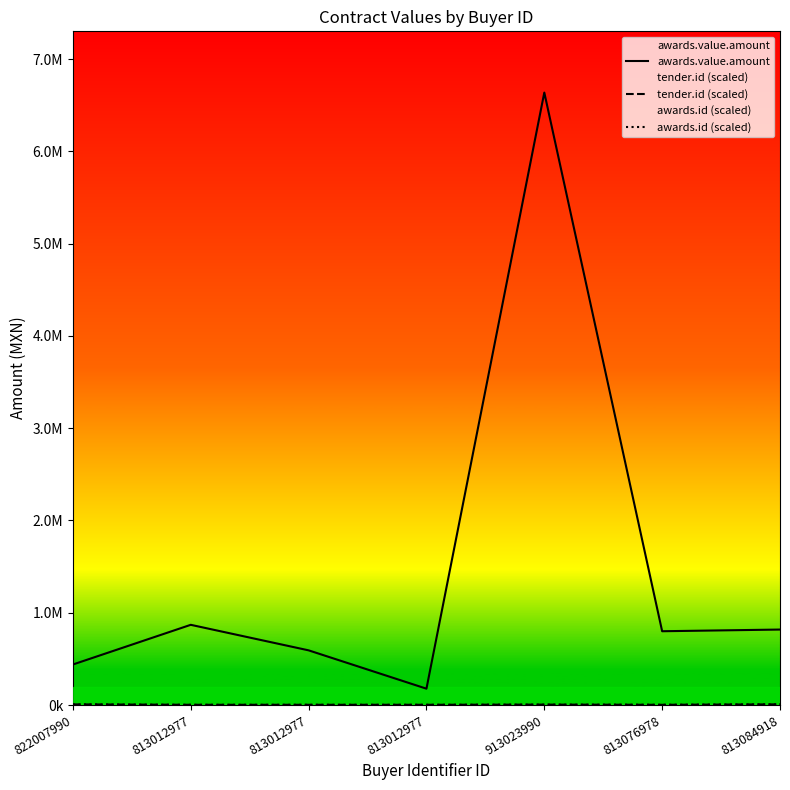

True or false: awards.id (scaled) has a value of 2030.2 at 813012977.

True